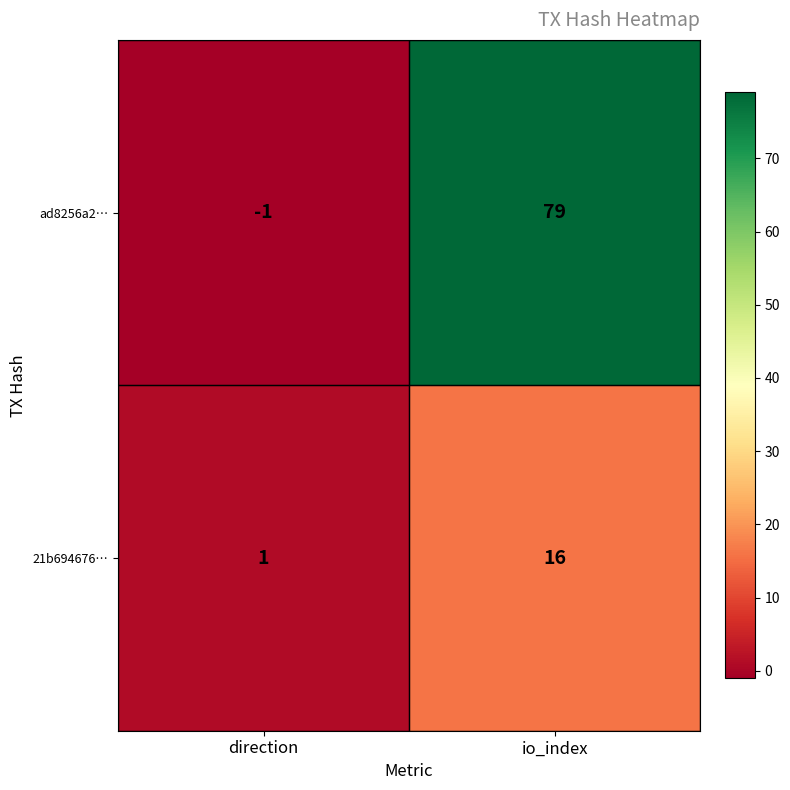

What is the maximum value shown in the chart?

79